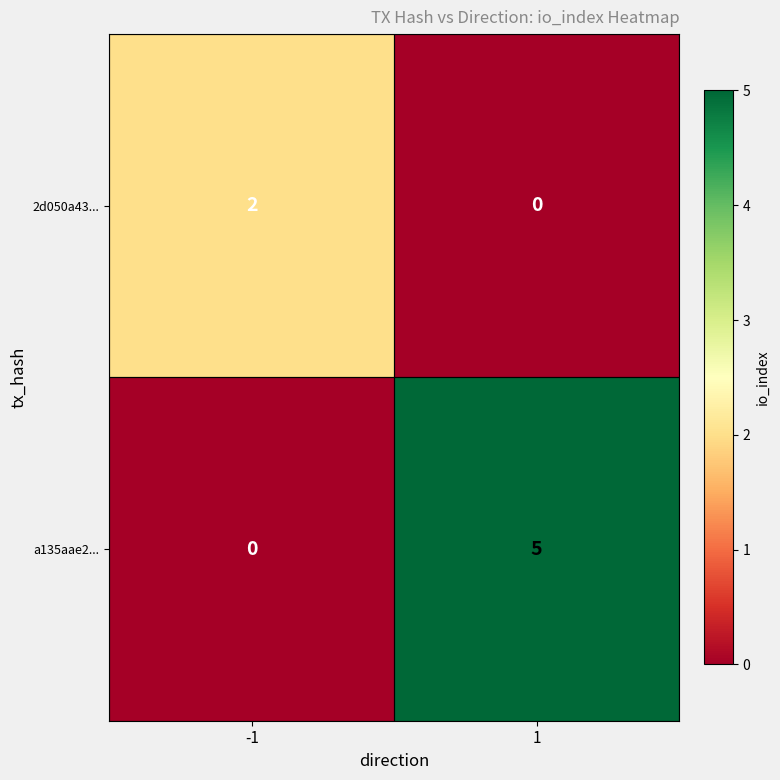

What is the sum of all a135aae2... values?

5